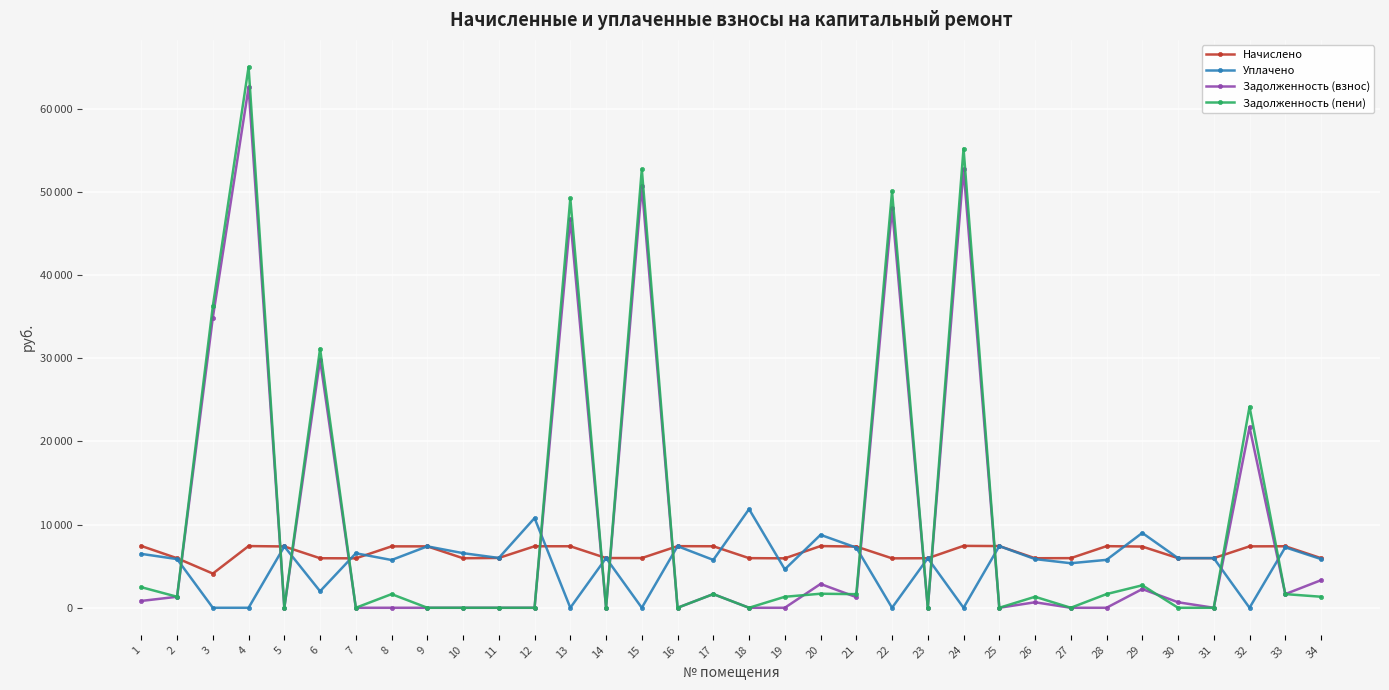

Between 9 and 16, which is larger?

16